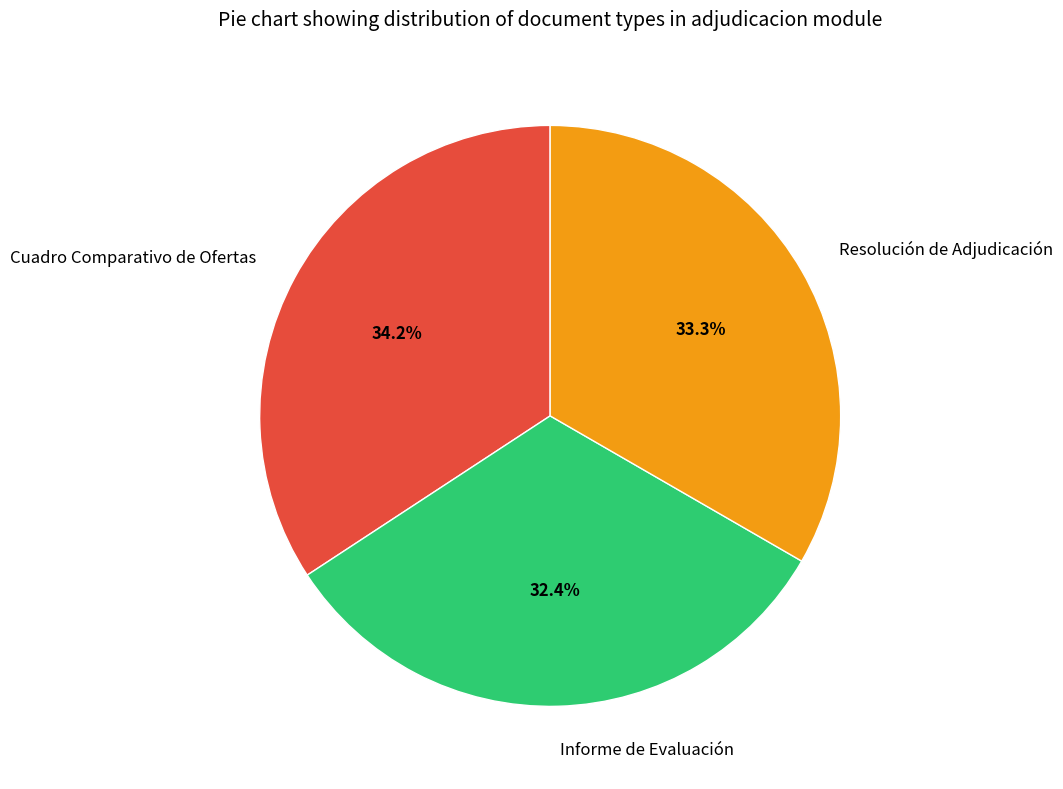

How many slices are in this pie chart?

3